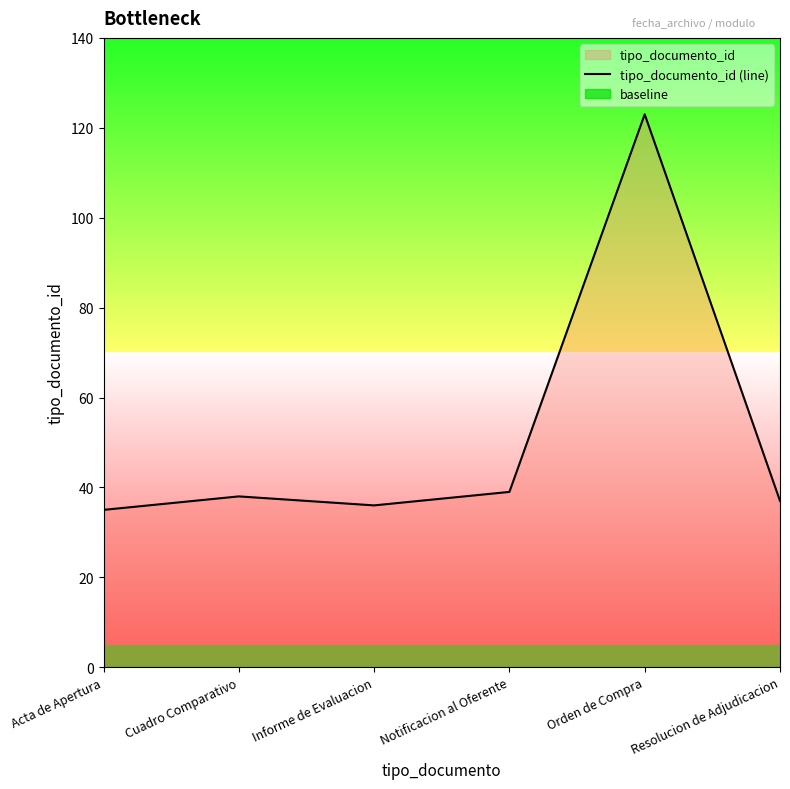

How many interior local peaks (higher than both neighbors) does the data have?

2